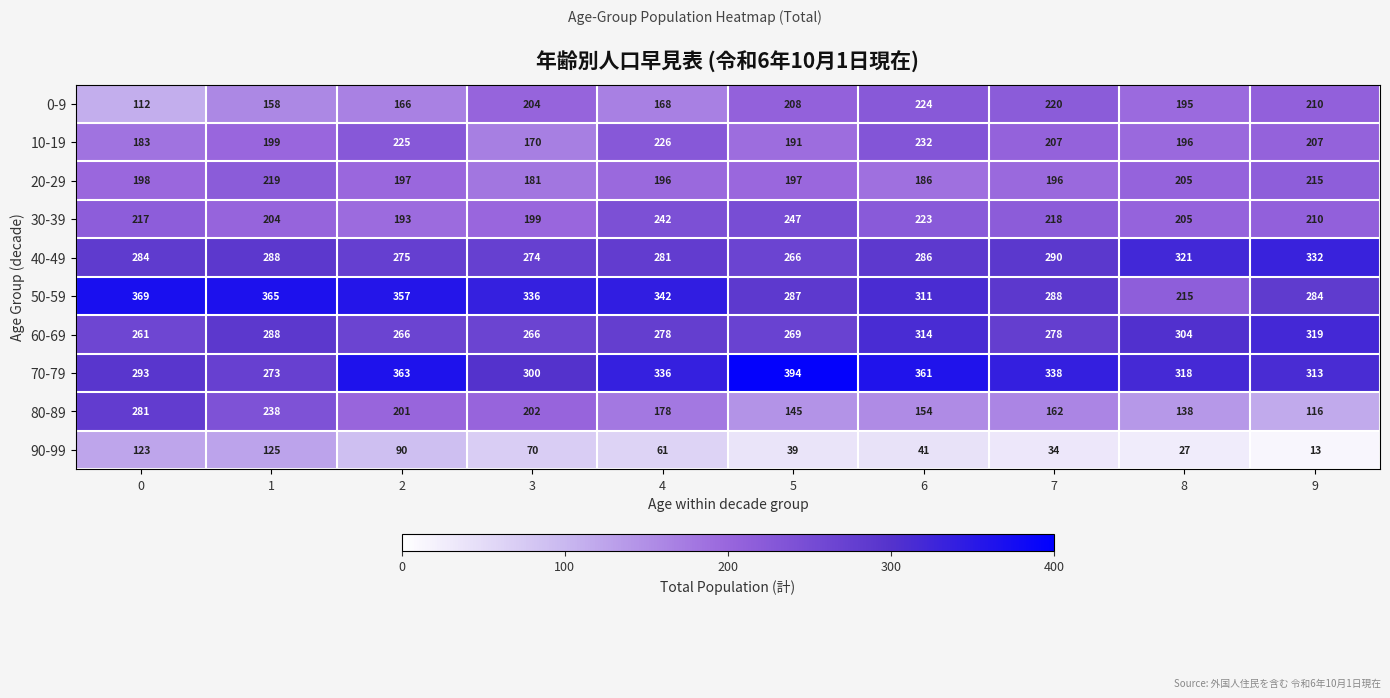

Which series has the largest total across all categories?

70-79